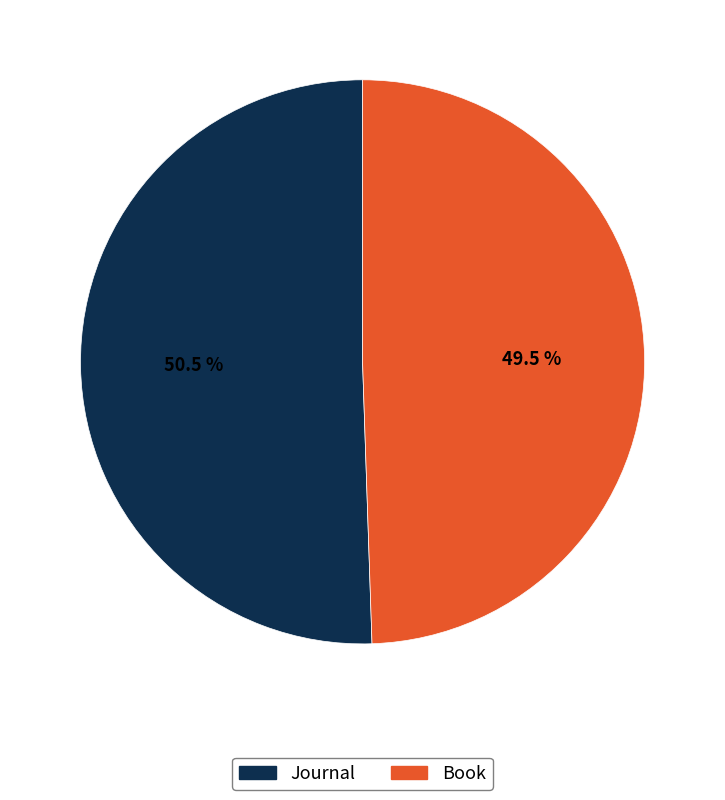

Is it true that Journal is 44% of the pie?

False